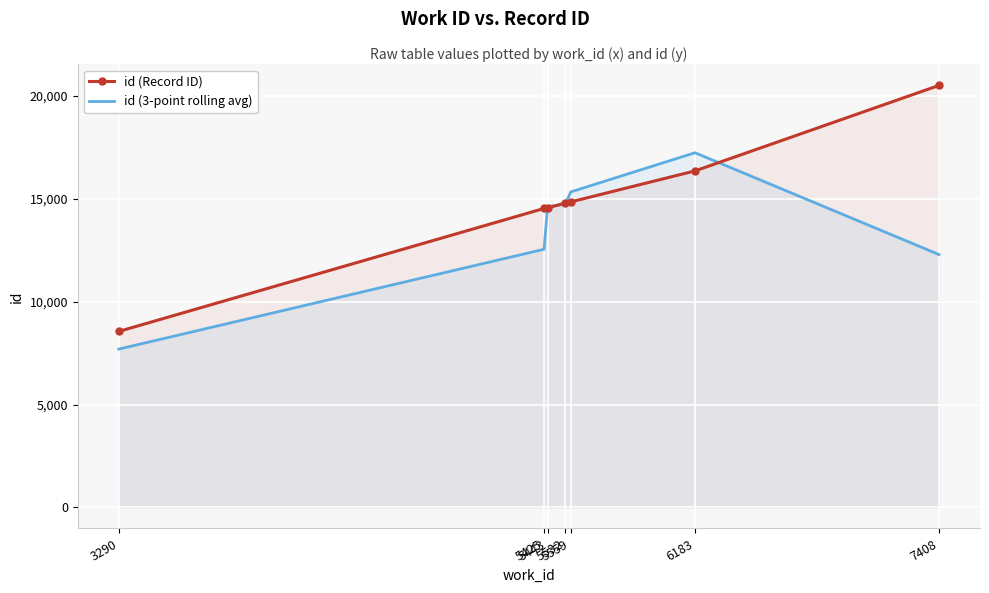

What is the minimum value shown in the chart?

7696.3